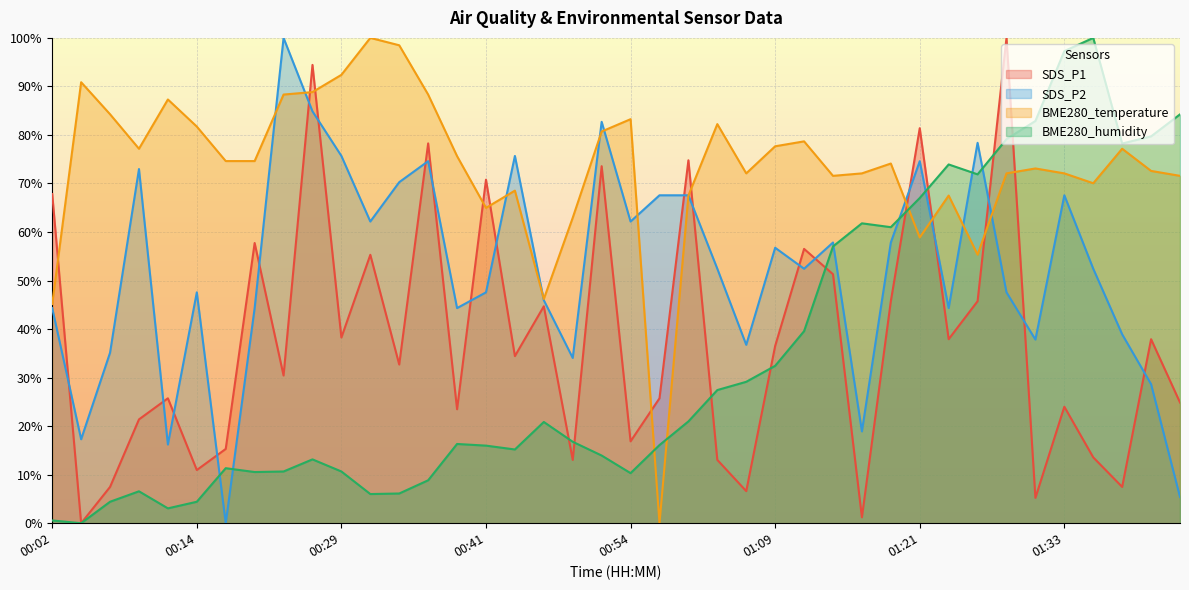

Where is BME280_temperature nearest to the value 50?

00:46